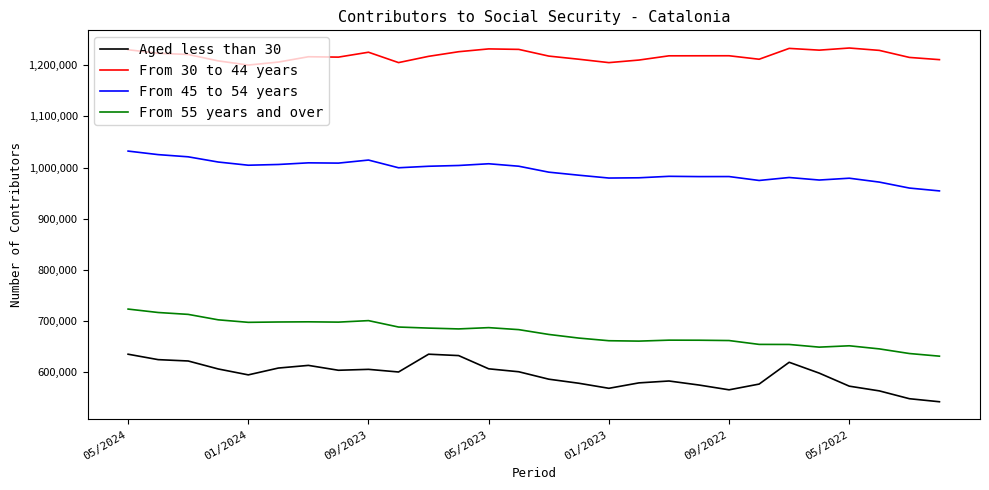

Which series has the largest total across all categories?

From 30 to 44 years